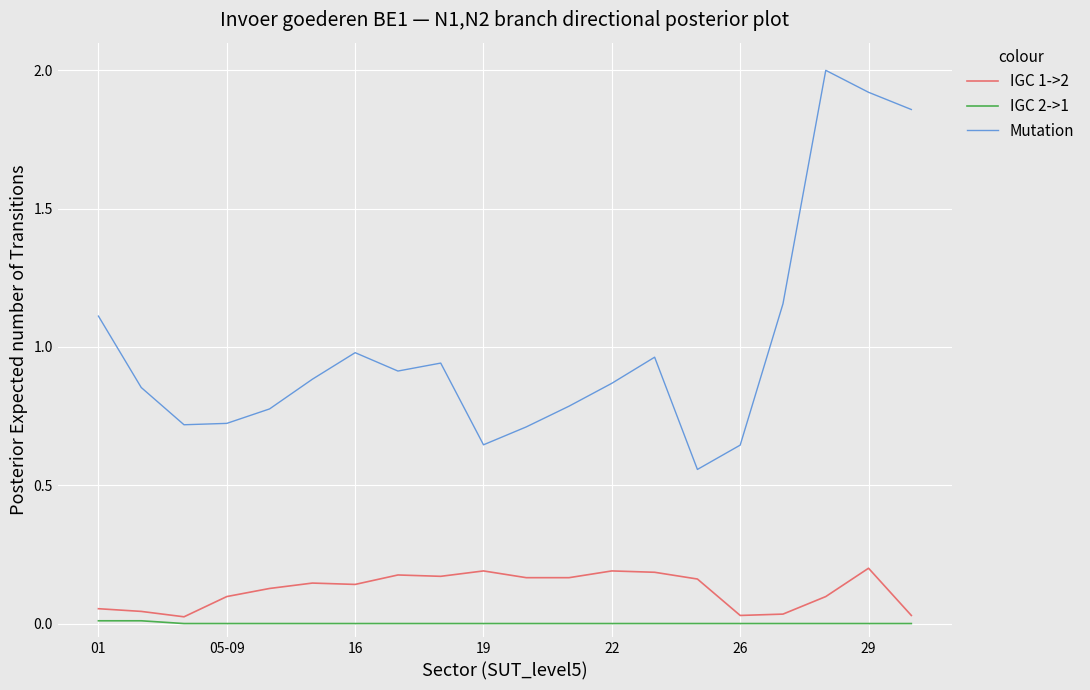

True or false: IGC 2->1 and IGC 1->2 cross at least once.

False